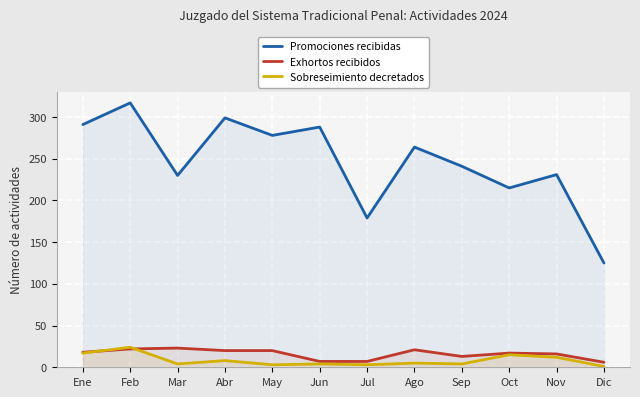

At which category is the sum across all series the highest?

Feb